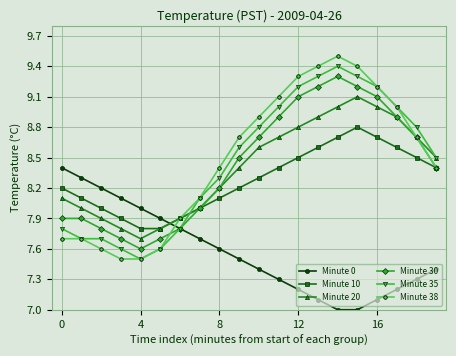

What is the smallest value displayed?

7.0